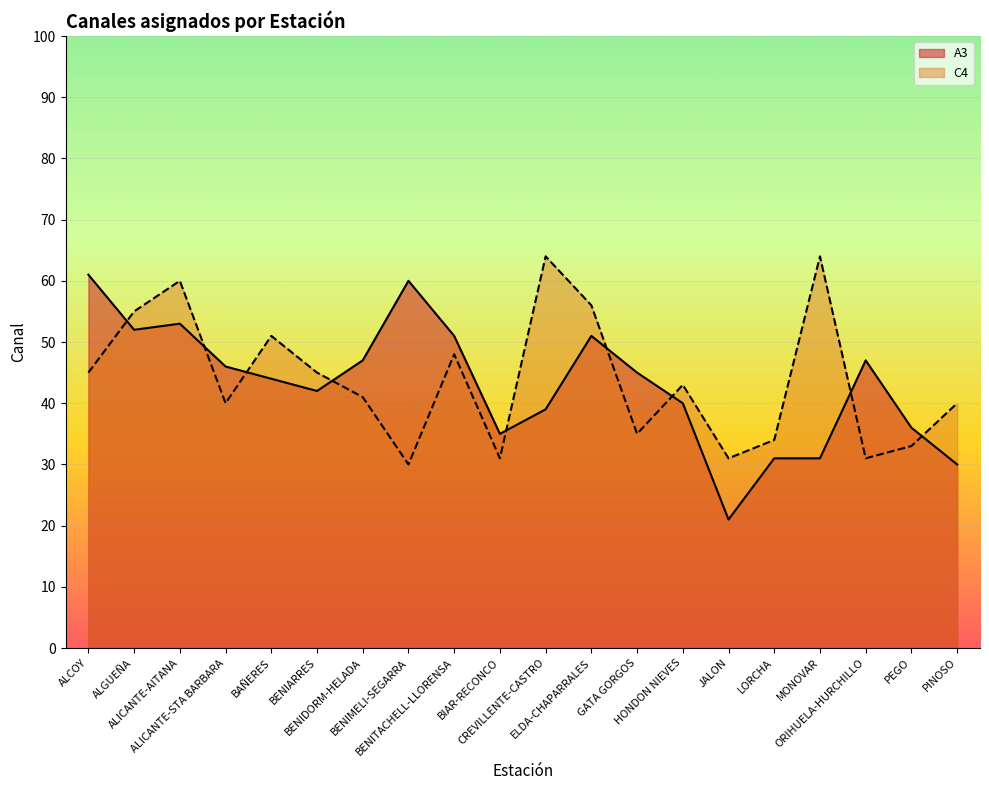

What is the maximum value shown in the chart?

64